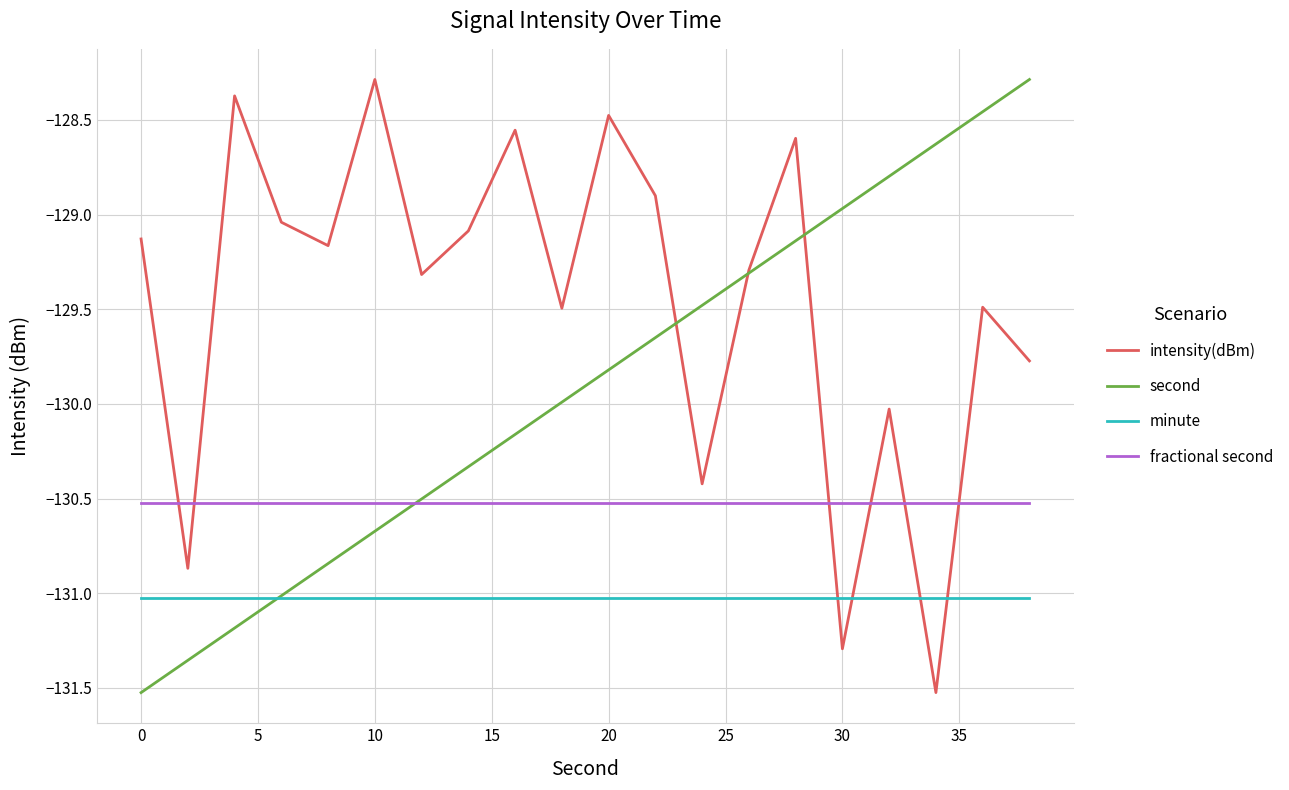

Which series has the largest total across all categories?

intensity(dBm)